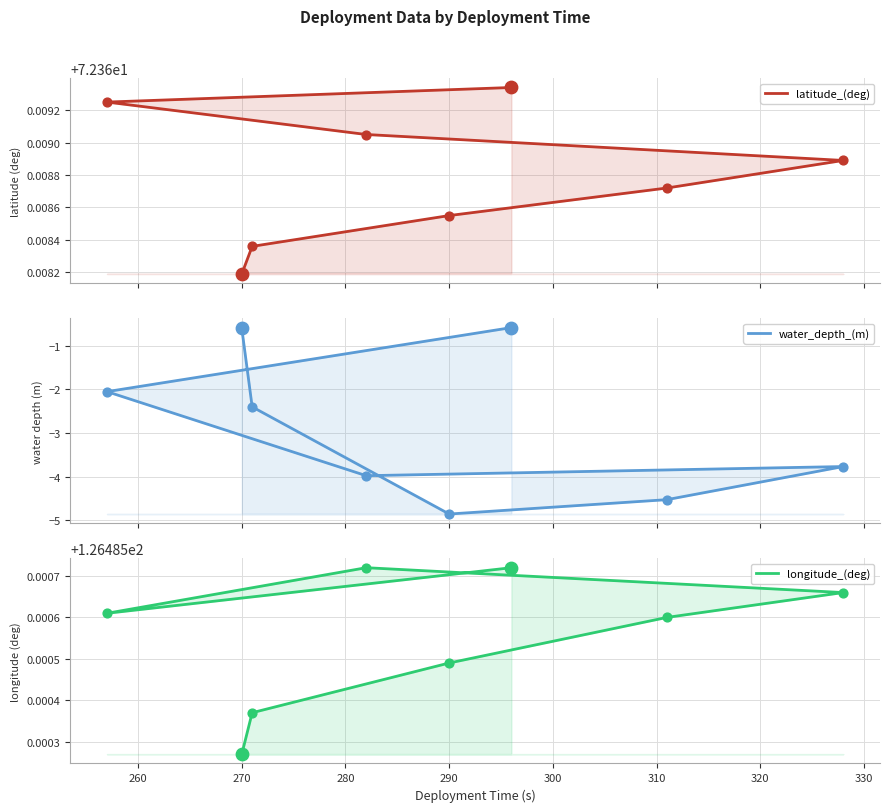

What are all the series names shown in the legend?

latitude_(deg), water_depth_(m), longitude_(deg)